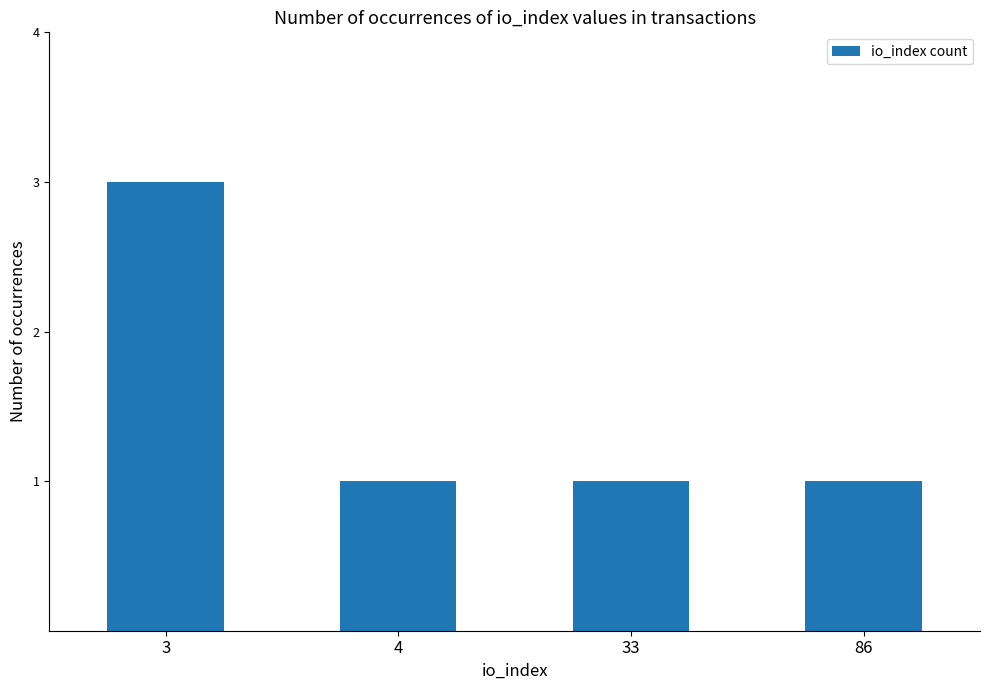

What is the value of the 1st bar from the left?

3